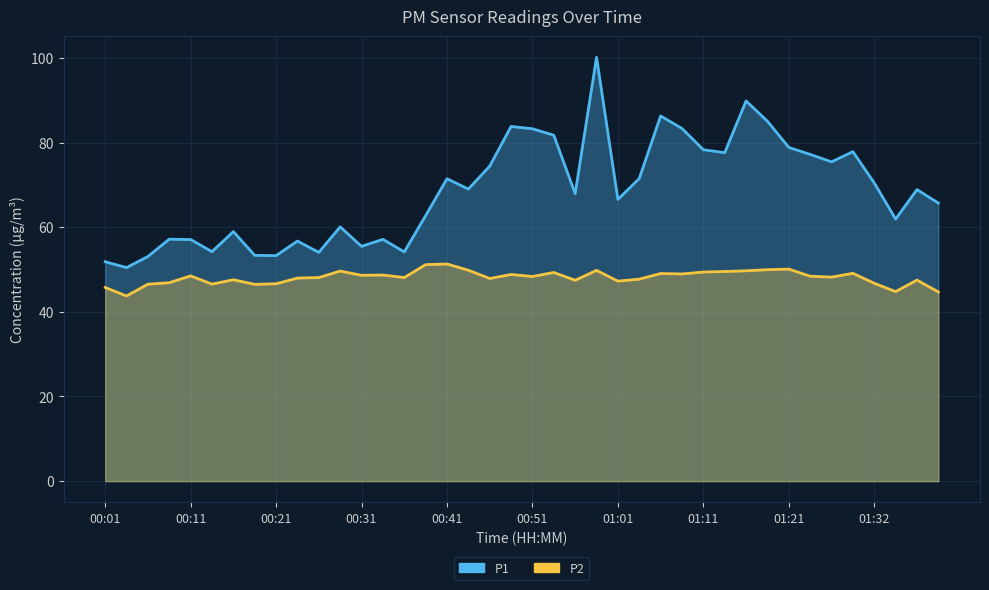

What are all the series names shown in the legend?

P1, P2